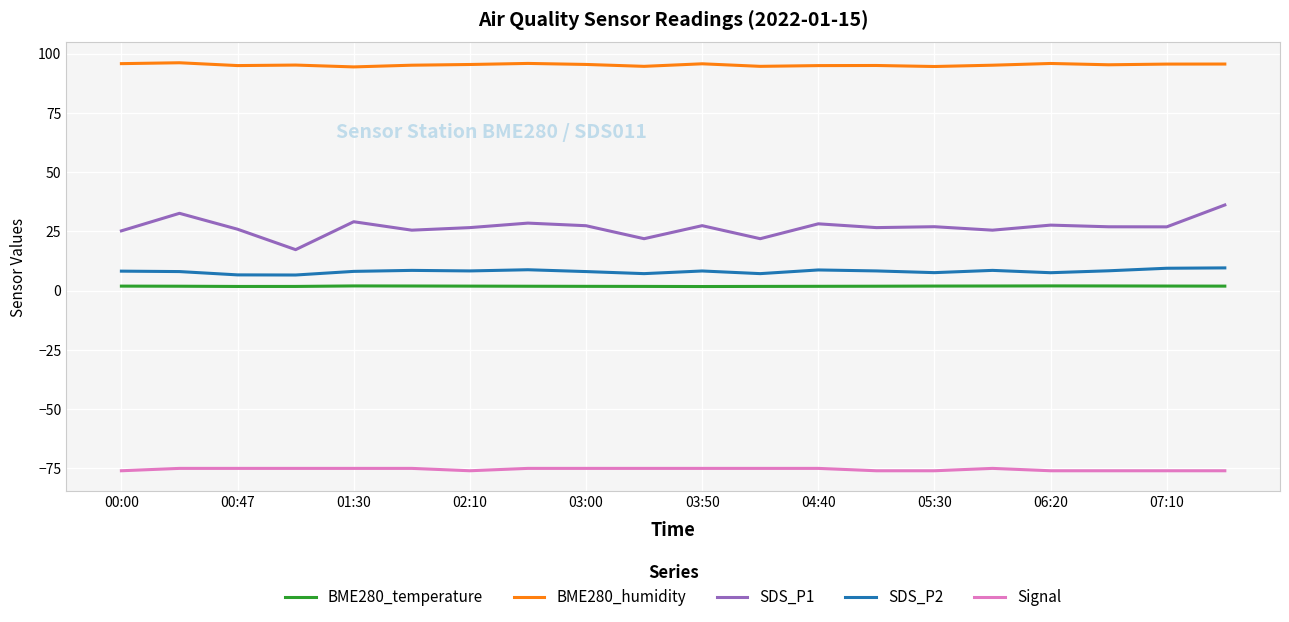

Which series has the largest range (max minus min)?

SDS_P1